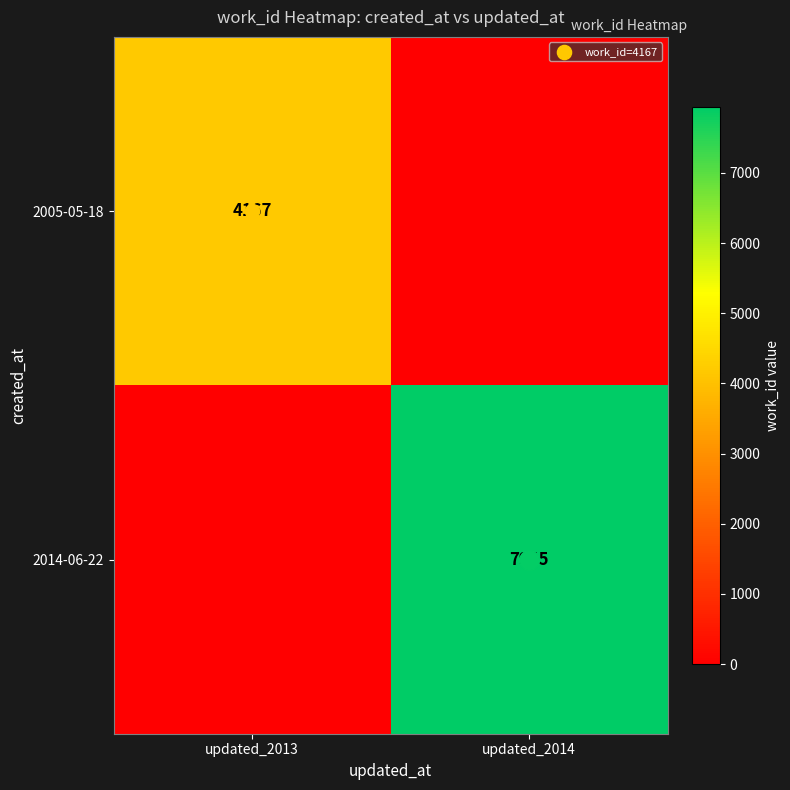

At which category is the sum across all series the highest?

updated_2014